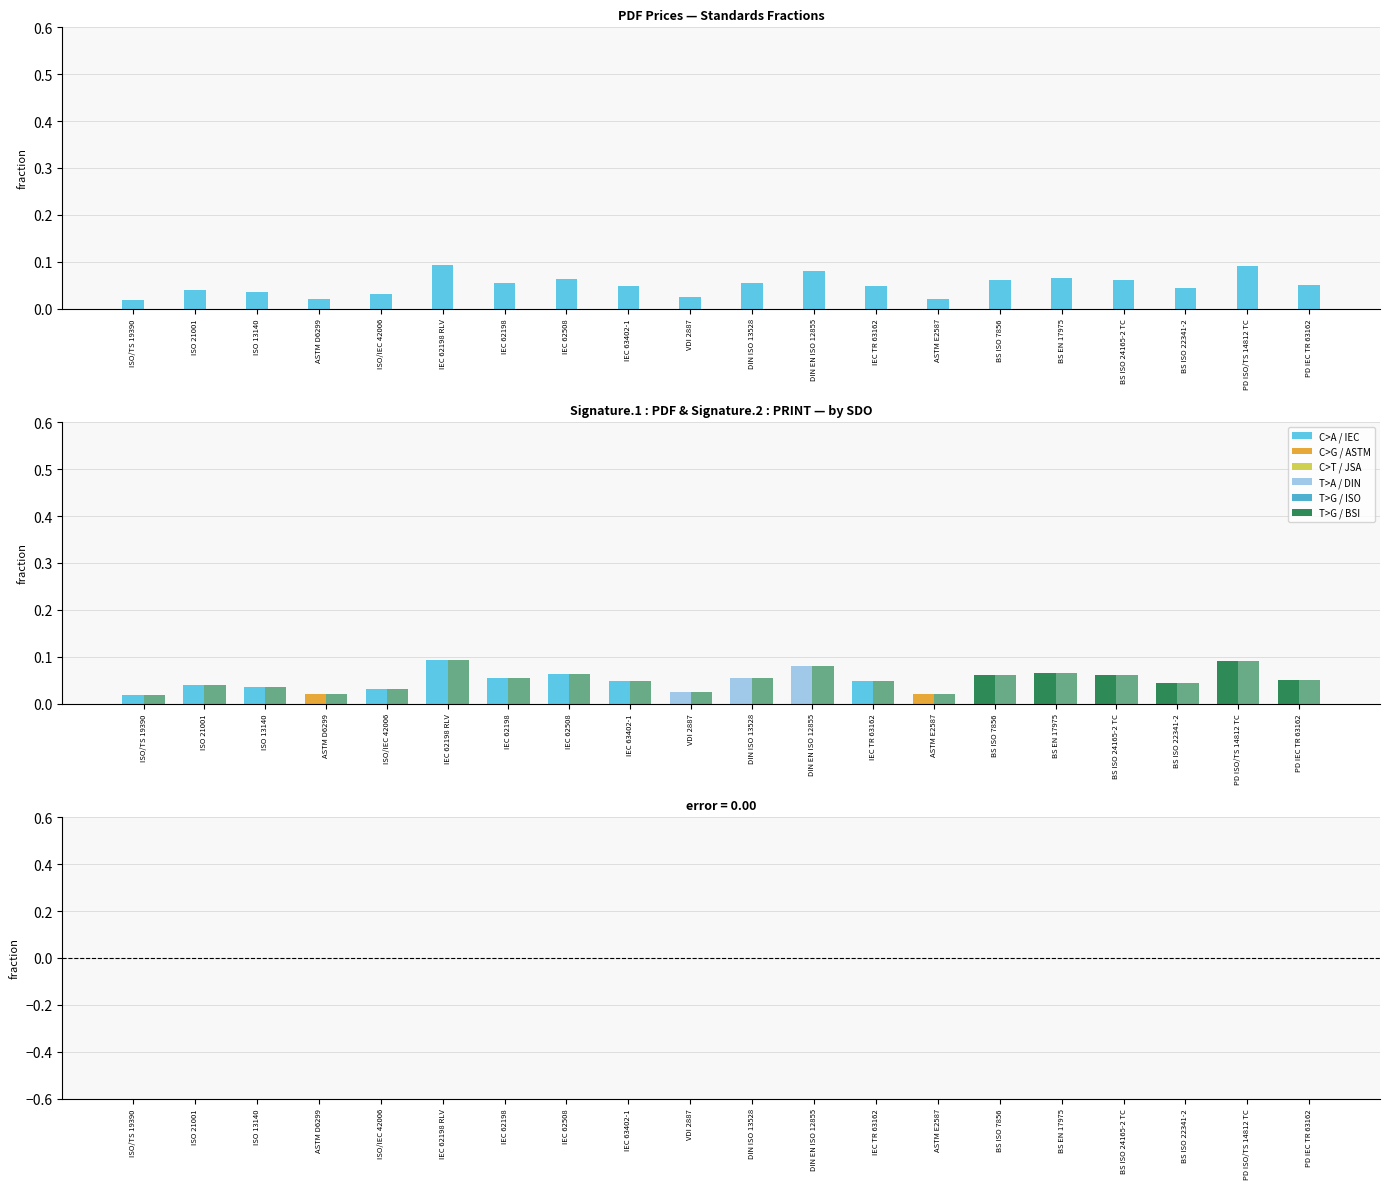

How many data points does each series have?

20